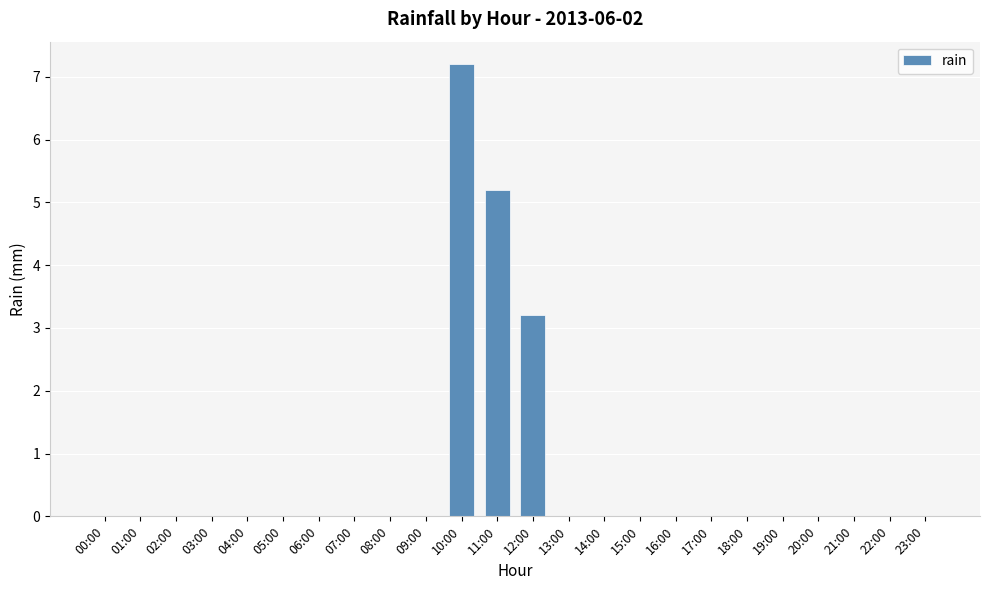

Reading left to right, list all the values displayed in this chart.

0.0	0.0	0.0	0.0	0.0	0.0	0.0	0.0	0.0	0.0	7.2	5.2	3.2	0.0	0.0	0.0	0.0	0.0	0.0	0.0	0.0	0.0	0.0	0.0